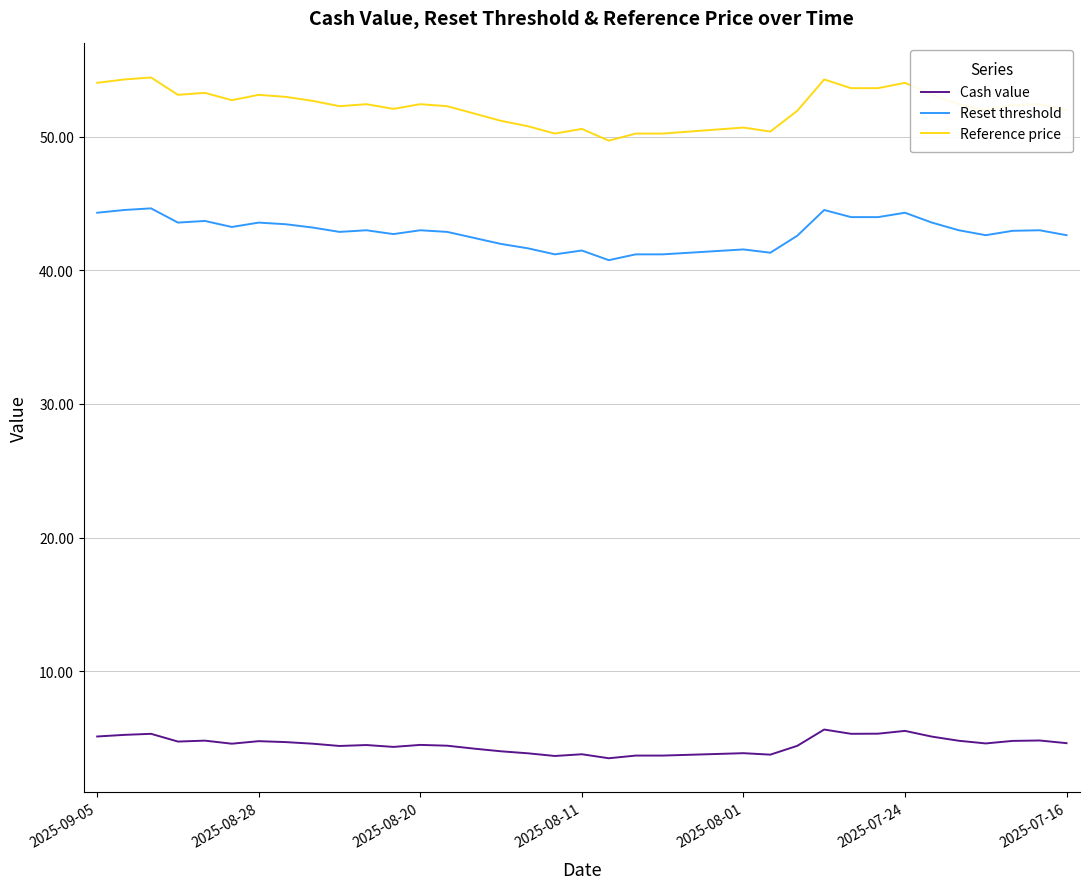

Rank the series by their average value, from lowest to highest.

Cash value, Reset threshold, Reference price